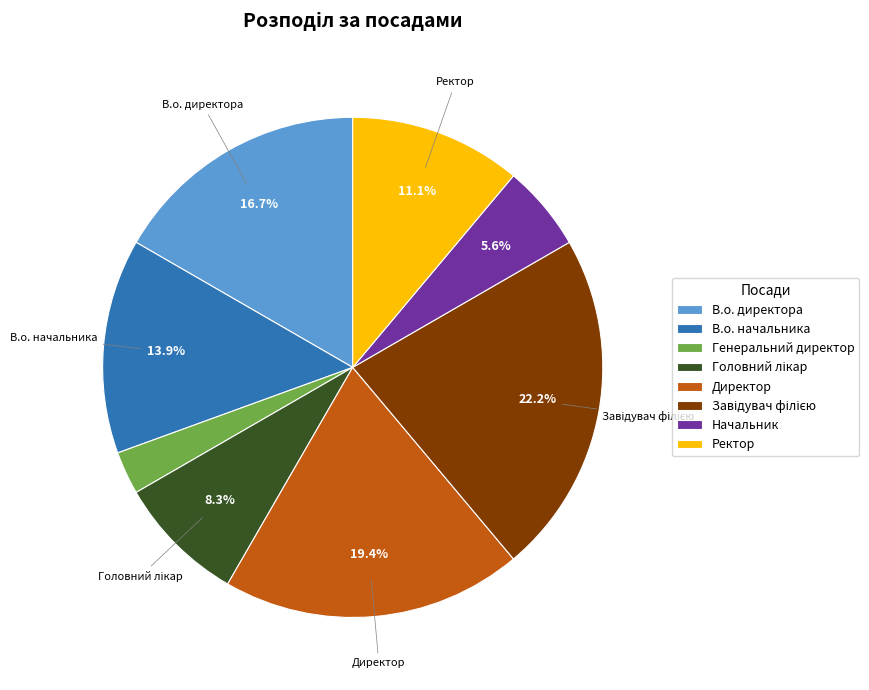

How many segments does this pie chart have?

8